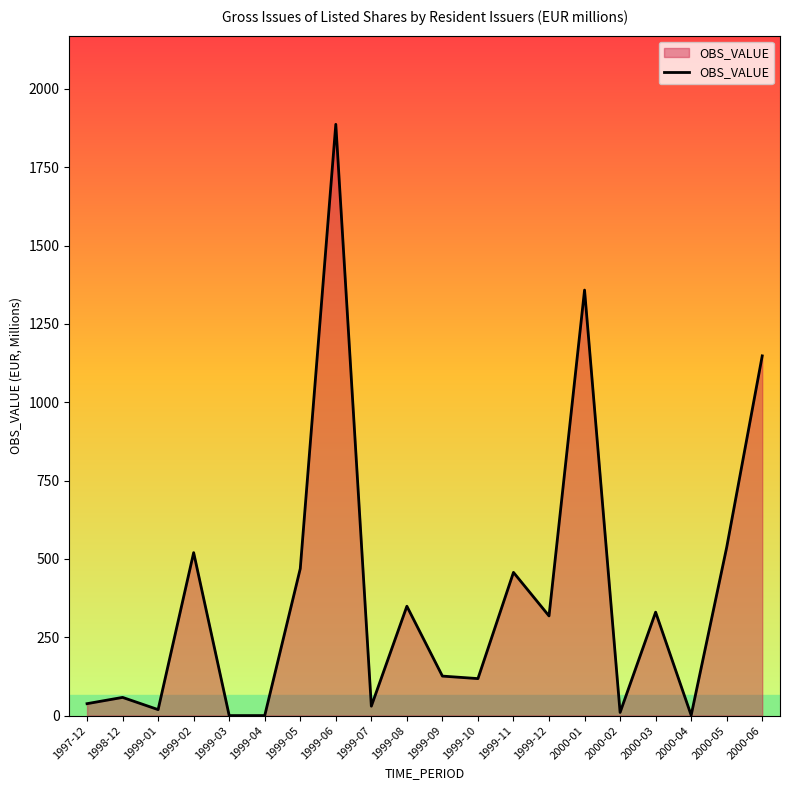

What is the change in value from 1999-03 to 1999-07?

+30